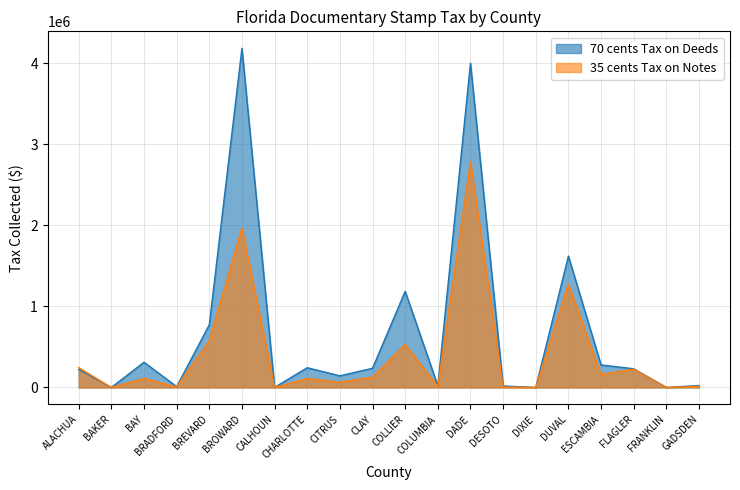

What is the sum of all 35 cents Tax on Notes values?

8214746.1